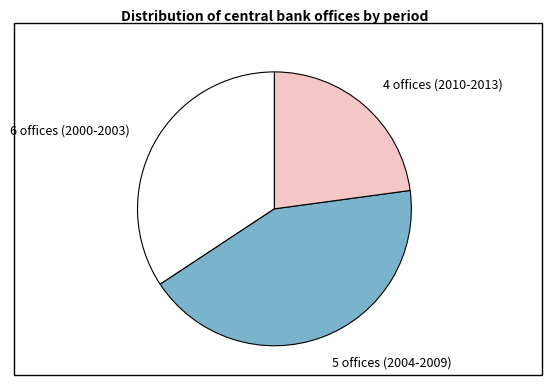

Rank the categories by value from lowest to highest.

4 offices (2010-2013), 6 offices (2000-2003), 5 offices (2004-2009)